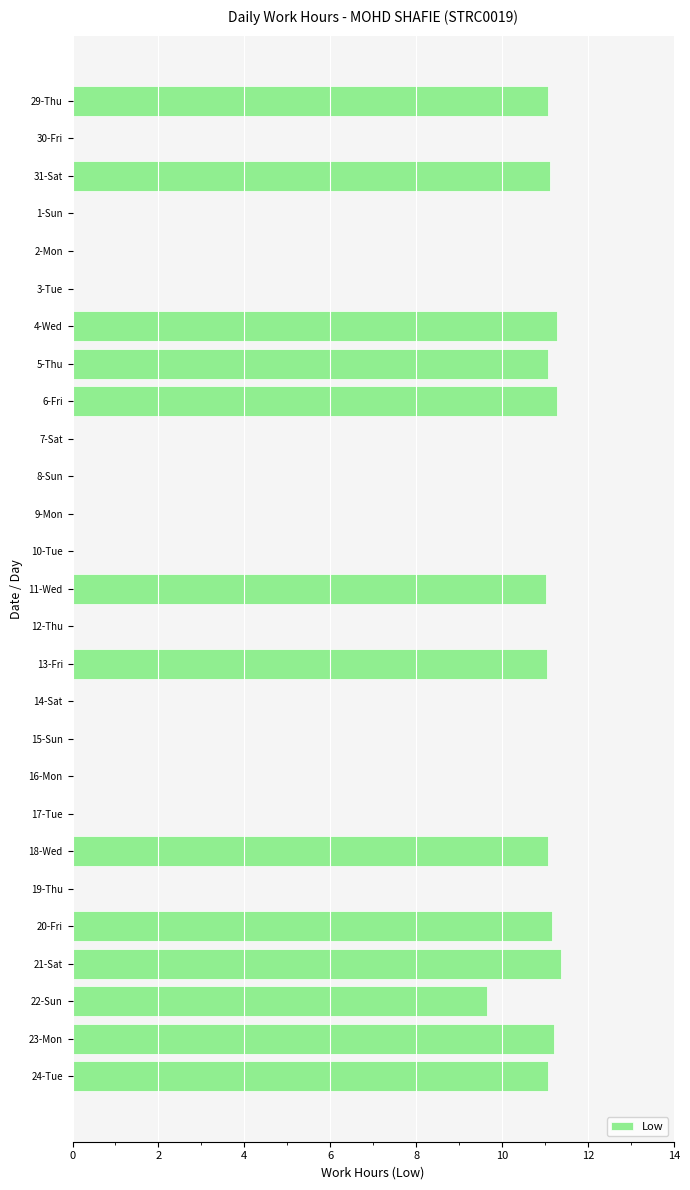

Where is the data nearest to the value 5?

22-Sun